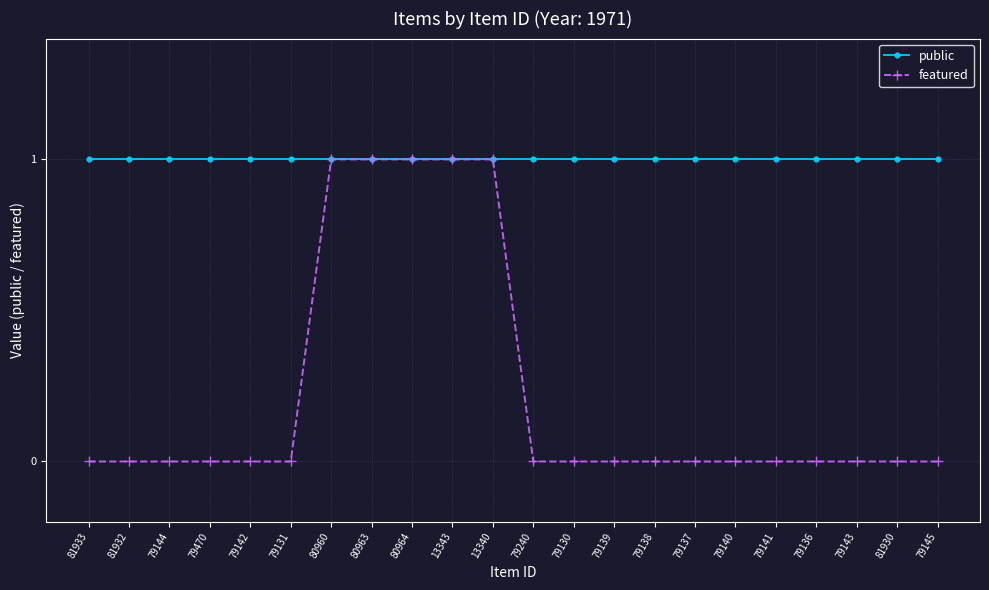

Which series changed the most between 13340 and 79141?

featured